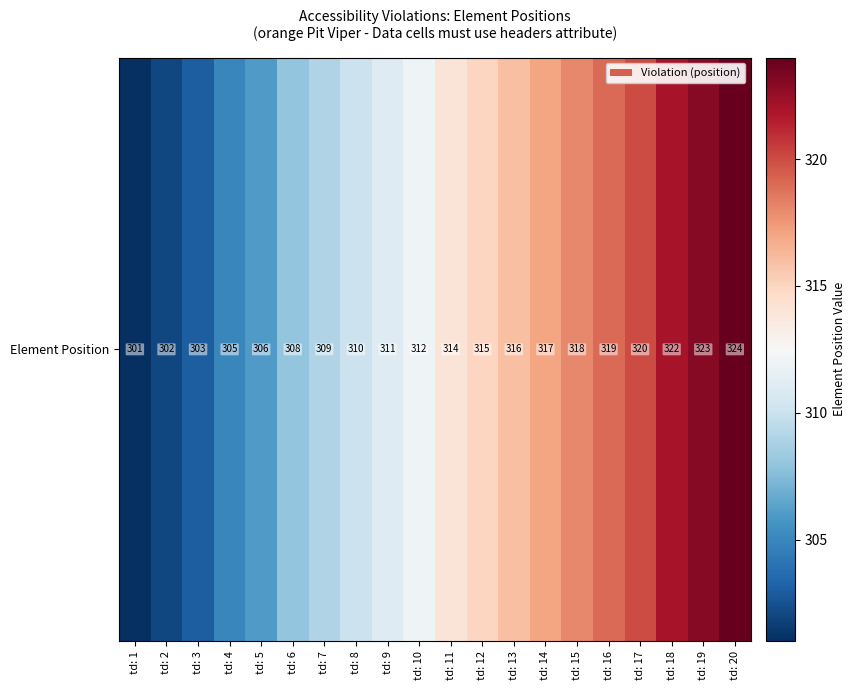

How many data points are less than 314?

10